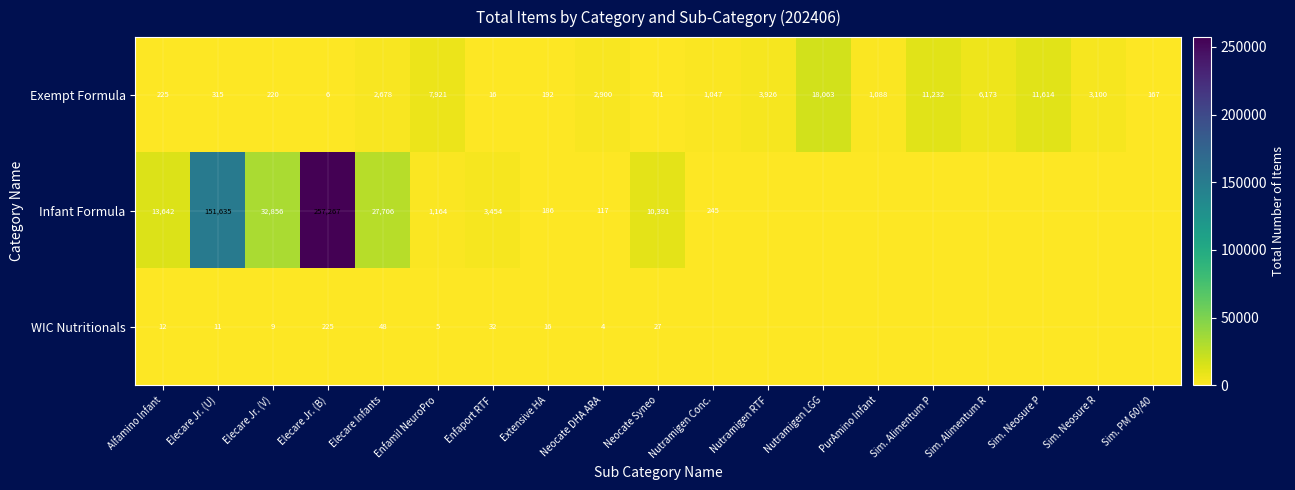

What is the difference between the Exempt Formula values at Sim. Neosure P and Sim. Alimentum P?

382